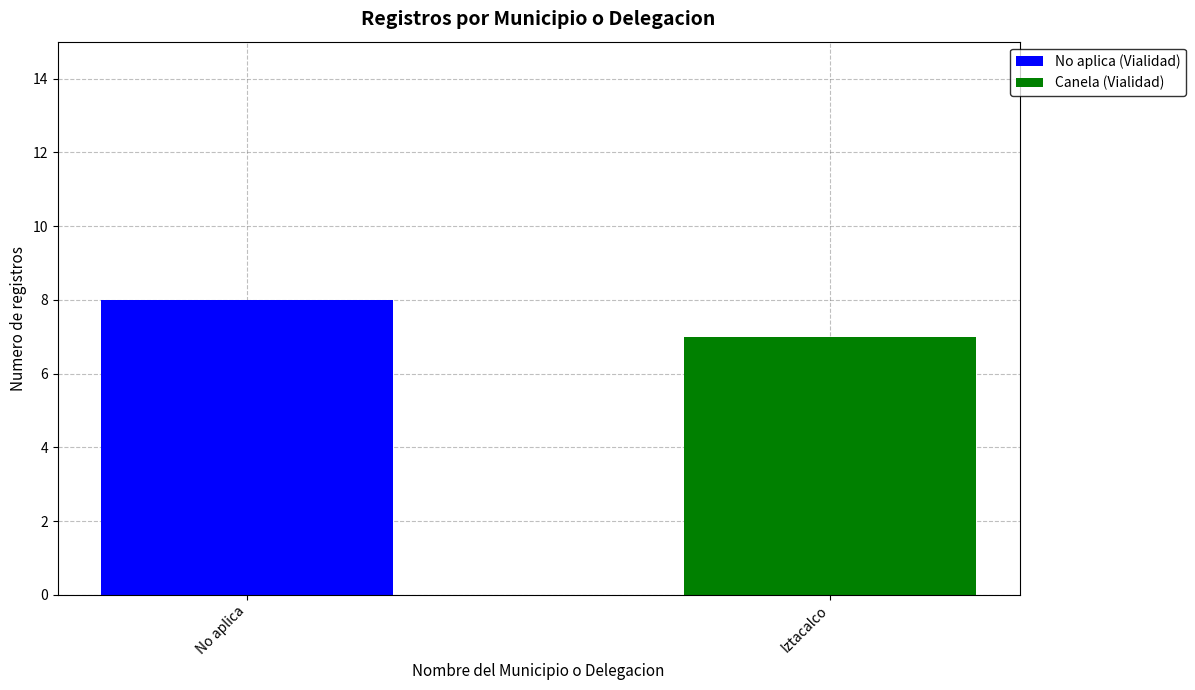

Count the number of categories in the chart.

2